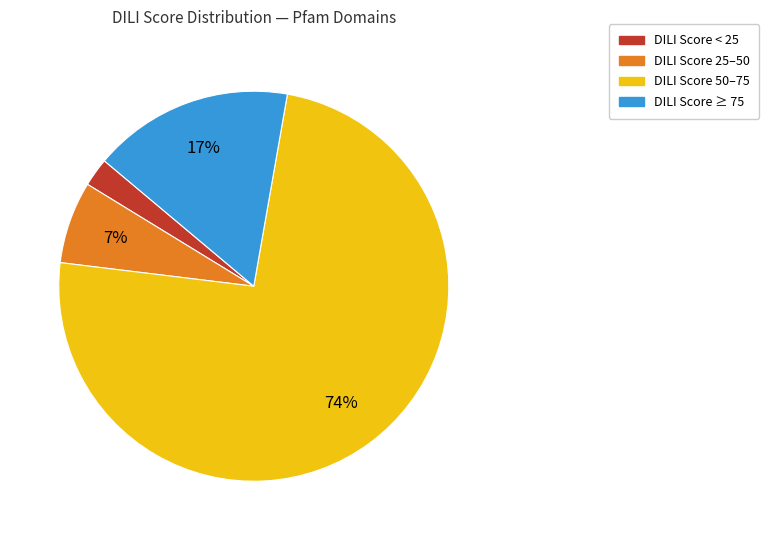

To the nearest percent, what is the average slice percentage?

25%